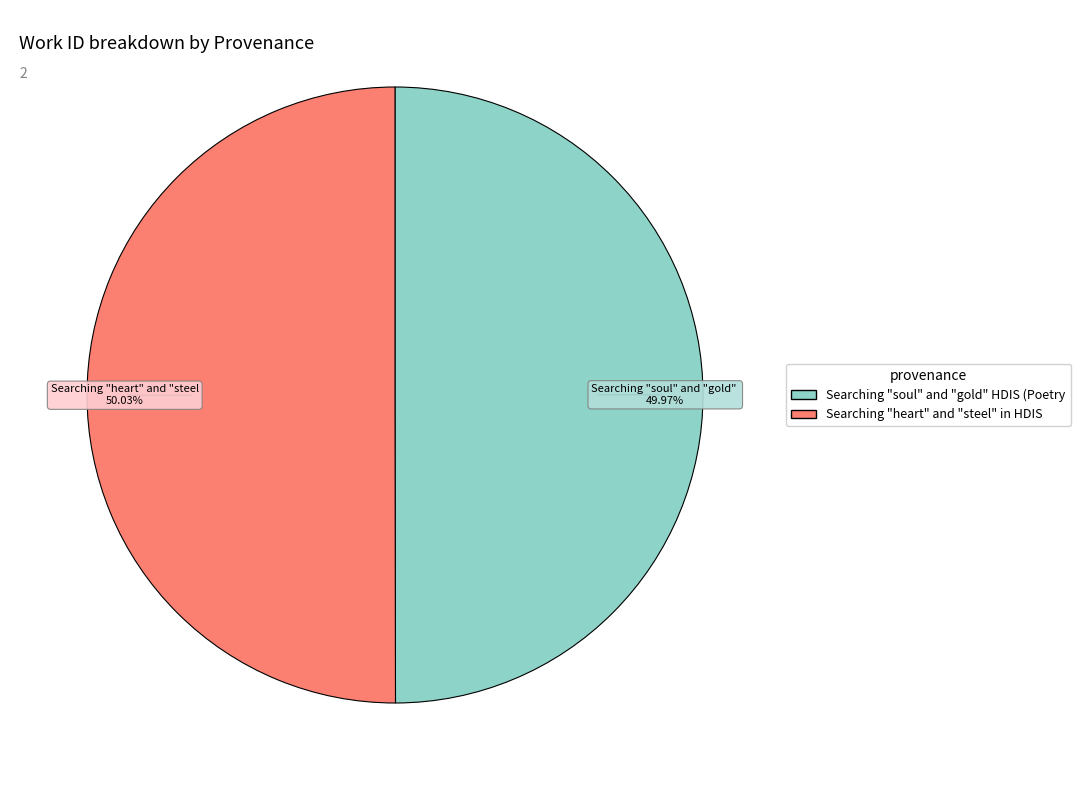

How many segments does this pie chart have?

2